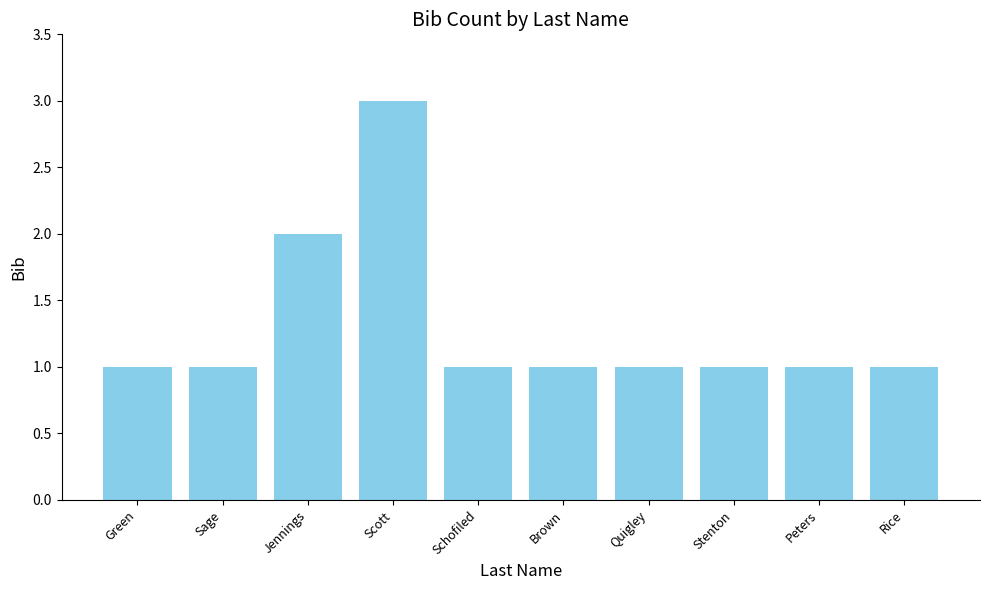

What is the label of the 10th bar from the right?

Green